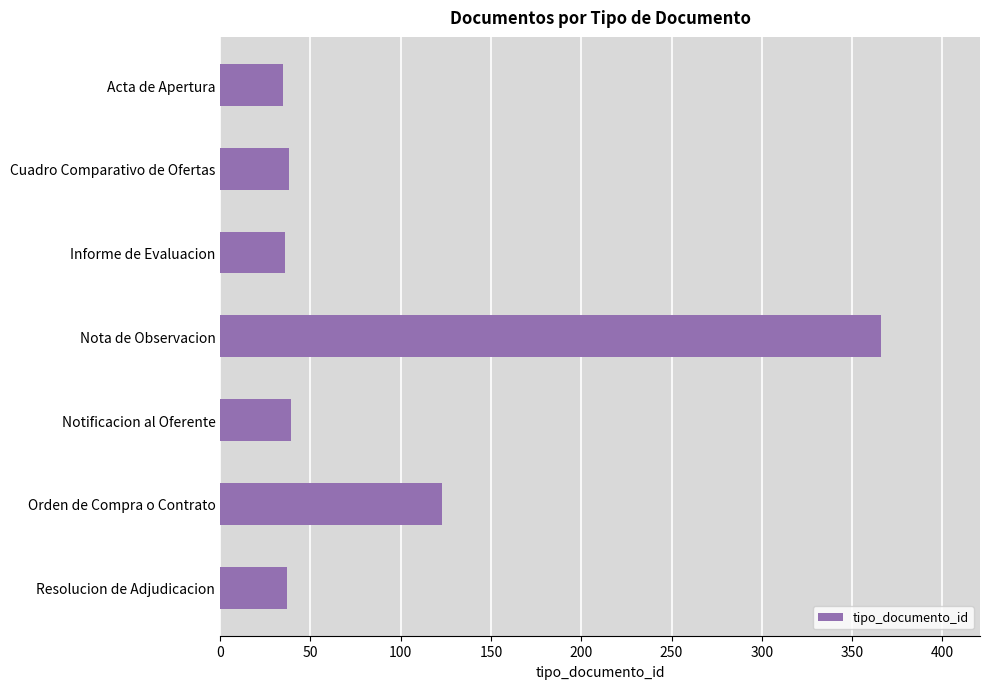

At which category does the chart reach its peak across all series?

Nota de Observacion